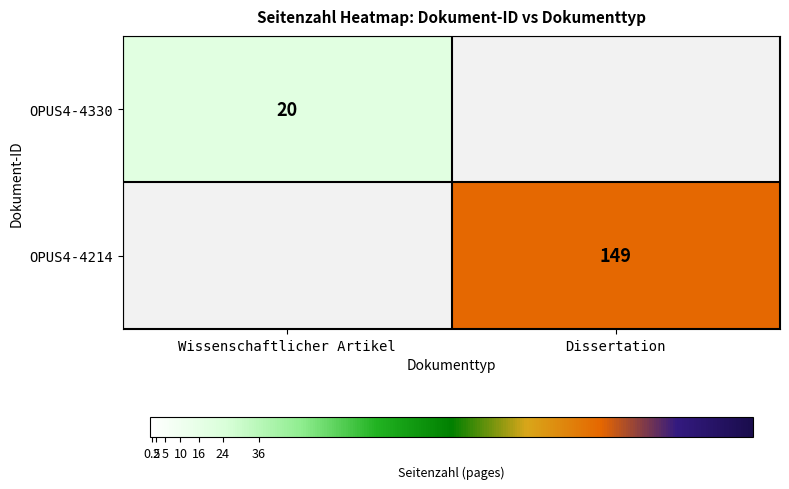

The value of OPUS4-4214 at Dissertation is 149. True or false?

True